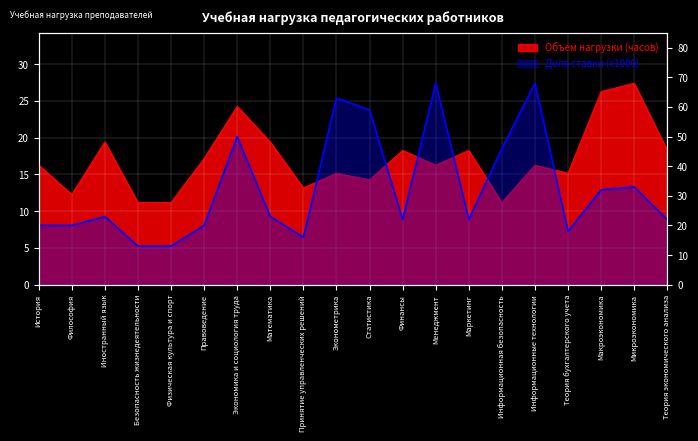

How many interior local peaks (higher than both neighbors) does the data have?

6